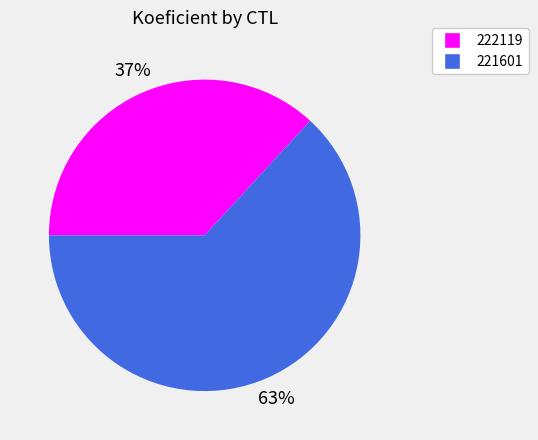

How many segments does this pie chart have?

2